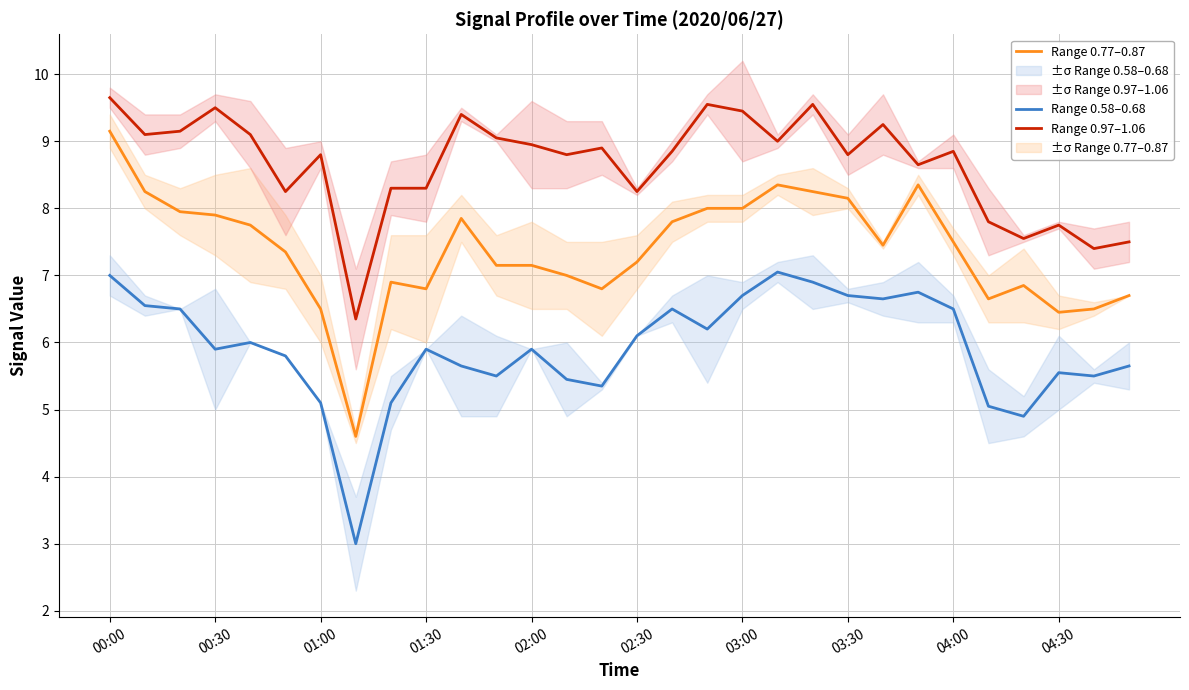

What is the average value of the Range 0.97–1.06 series?

8.7